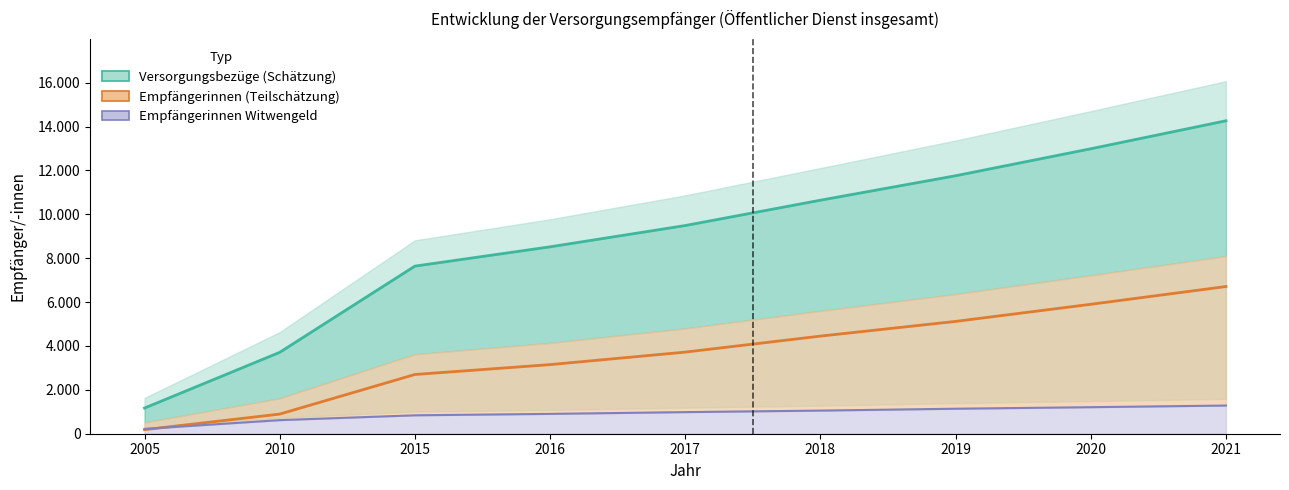

What is the value of the Empfängerinnen Witwengeld (Linie) point at the 3rd from the left?

840